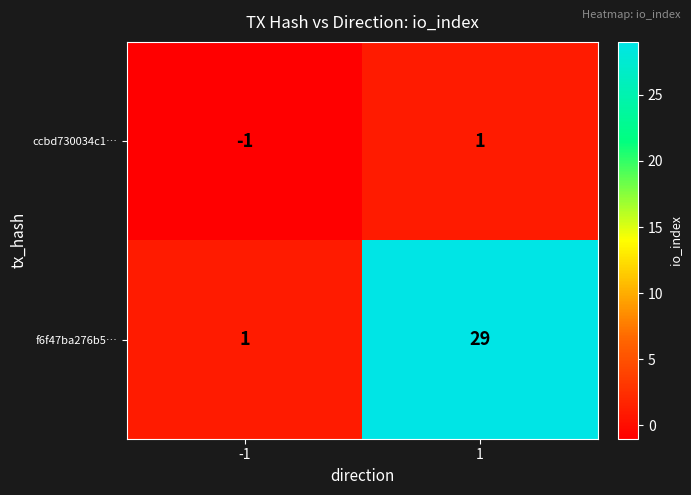

Reading right to left, transcribe all the data shown in this chart.

ccbd730034c1…: 1=1	-1=-1
f6f47ba276b5…: 1=29	-1=1